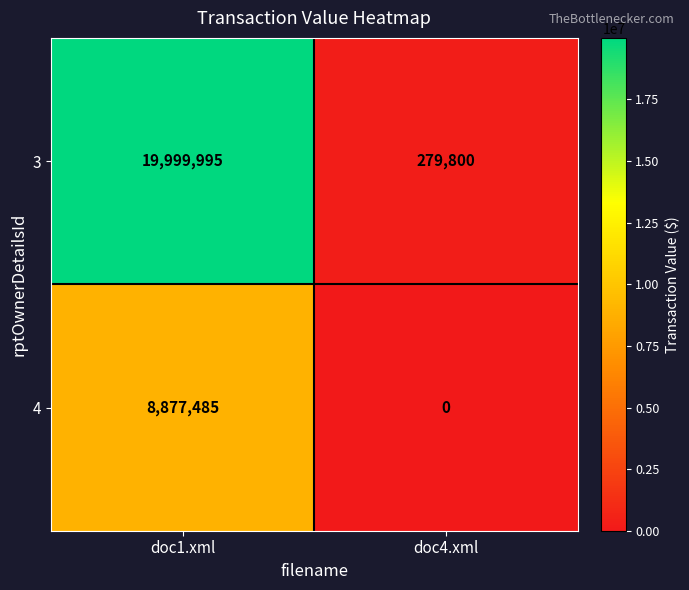

At which label is 3 closest to 10139897?

doc4.xml